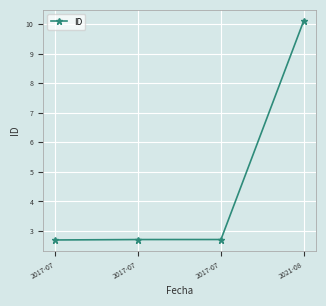

Approximately how many times larger is the value at 2017-07 compared to 2017-07?

1.0